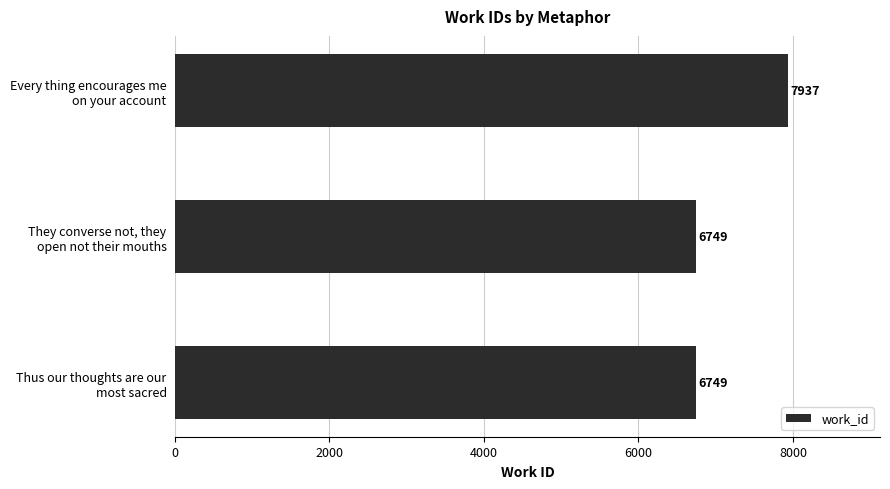

What is the difference between the maximum and minimum values?

1188